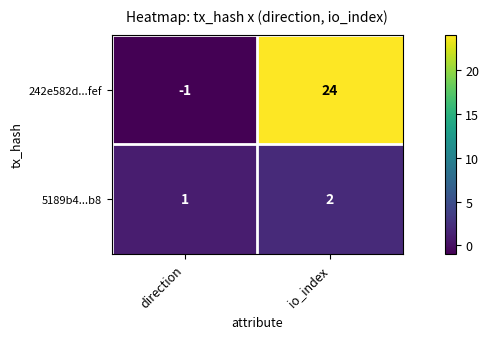

How many values in the 242e582d...fef series are below 24?

1